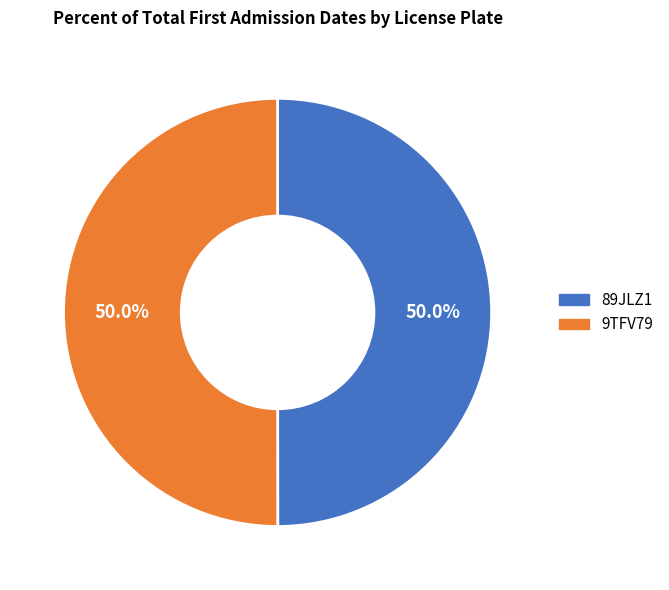

Combined, what portion of the pie is 9TFV79 and 89JLZ1?

100.0%